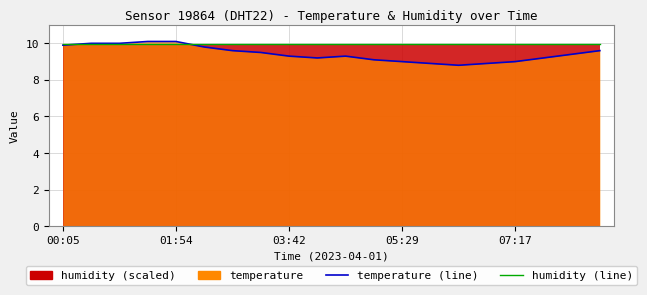

What is the difference between the maximum and minimum values in the temperature (line) series?

1.3